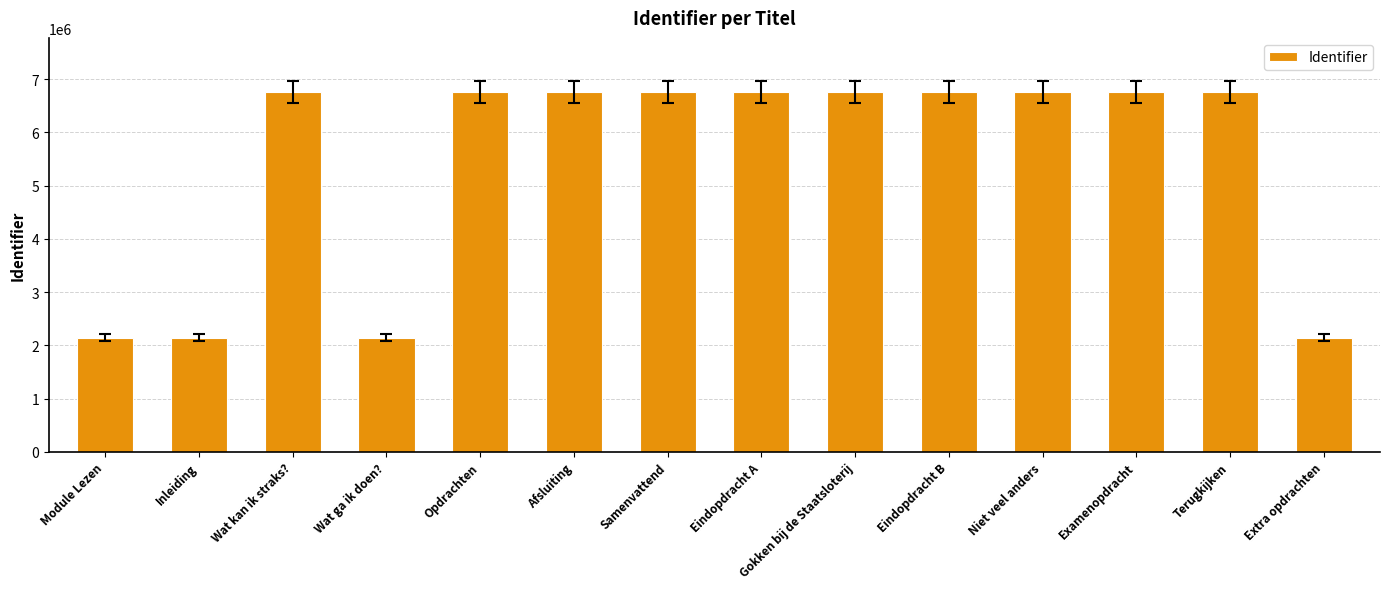

What is the value of the 10th bar from the left?

6763010